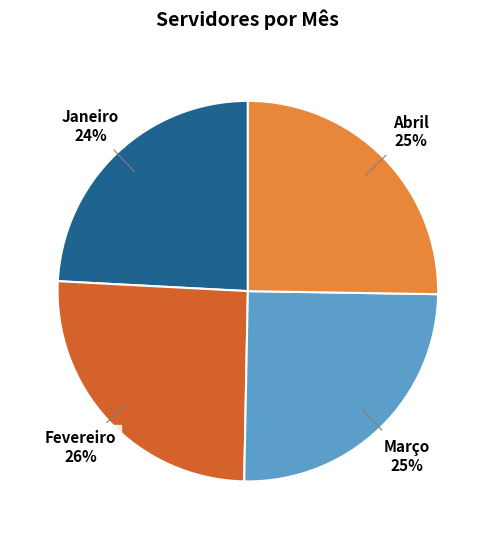

What is the smallest slice in the pie chart?

Janeiro